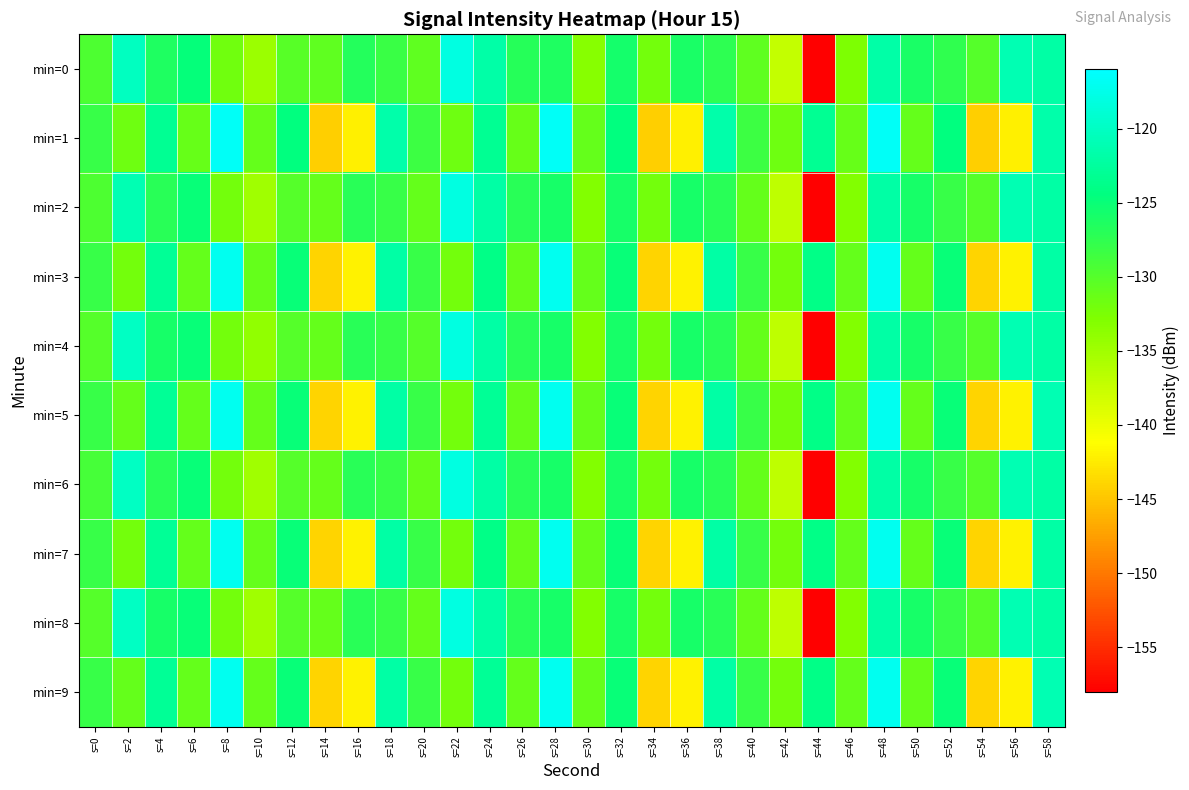

Reading left to right, what are all the values shown in this chart?

min=0: s=0=-129.5	s=2=-120.1	s=4=-126.5	s=6=-124.7	s=8=-131.8	s=10=-134.6	s=12=-130.1	s=14=-130.7	s=16=-126.7	s=18=-128.2	s=20=-130.7	s=22=-118.1	s=24=-121.8	s=26=-127.0	s=28=-126.4	s=30=-133.3	s=32=-125.7	s=34=-132.0	s=36=-126.0	s=38=-127.4	s=40=-130.7	s=42=-137.2	s=44=-158.0	s=46=-132.6	s=48=-121.9	s=50=-126.0	s=52=-127.6	s=54=-130.1	s=56=-121.0	s=58=-122.0
min=1: s=0=-128.0	s=2=-131.6	s=4=-123.1	s=6=-131.1	s=8=-116.6	s=10=-131.0	s=12=-124.5	s=14=-144.3	s=16=-142.2	s=18=-121.7	s=20=-128.4	s=22=-131.6	s=24=-123.1	s=26=-131.1	s=28=-116.6	s=30=-131.0	s=32=-124.5	s=34=-144.3	s=36=-142.2	s=38=-121.7	s=40=-128.4	s=42=-131.6	s=44=-123.1	s=46=-131.1	s=48=-116.6	s=50=-131.0	s=52=-124.5	s=54=-144.3	s=56=-142.2	s=58=-121.7
min=2: s=0=-129.5	s=2=-121.0	s=4=-127.0	s=6=-125.0	s=8=-132.0	s=10=-135.0	s=12=-130.0	s=14=-131.0	s=16=-127.0	s=18=-128.0	s=20=-131.0	s=22=-118.0	s=24=-122.0	s=26=-127.0	s=28=-126.0	s=30=-133.0	s=32=-126.0	s=34=-132.0	s=36=-126.0	s=38=-127.0	s=40=-131.0	s=42=-137.0	s=44=-158.0	s=46=-133.0	s=48=-122.0	s=50=-126.0	s=52=-128.0	s=54=-130.0	s=56=-121.0	s=58=-122.0
min=3: s=0=-128.0	s=2=-132.0	s=4=-123.0	s=6=-131.0	s=8=-117.0	s=10=-131.0	s=12=-125.0	s=14=-144.0	s=16=-142.0	s=18=-122.0	s=20=-128.0	s=22=-132.0	s=24=-124.0	s=26=-131.0	s=28=-117.0	s=30=-131.0	s=32=-125.0	s=34=-144.0	s=36=-142.0	s=38=-122.0	s=40=-128.0	s=42=-132.0	s=44=-124.0	s=46=-131.0	s=48=-117.0	s=50=-131.0	s=52=-125.0	s=54=-144.0	s=56=-142.0	s=58=-122.0
min=4: s=0=-130.0	s=2=-120.0	s=4=-126.0	s=6=-125.0	s=8=-132.0	s=10=-134.0	s=12=-130.0	s=14=-131.0	s=16=-127.0	s=18=-128.0	s=20=-130.0	s=22=-118.0	s=24=-122.0	s=26=-127.0	s=28=-126.0	s=30=-133.0	s=32=-126.0	s=34=-132.0	s=36=-126.0	s=38=-127.0	s=40=-131.0	s=42=-137.0	s=44=-158.0	s=46=-133.0	s=48=-122.0	s=50=-126.0	s=52=-128.0	s=54=-130.0	s=56=-121.0	s=58=-122.0
min=5: s=0=-128.0	s=2=-131.0	s=4=-123.0	s=6=-131.0	s=8=-117.0	s=10=-131.0	s=12=-125.0	s=14=-144.0	s=16=-142.0	s=18=-122.0	s=20=-128.0	s=22=-132.0	s=24=-123.0	s=26=-131.0	s=28=-117.0	s=30=-131.0	s=32=-125.0	s=34=-144.0	s=36=-142.0	s=38=-122.0	s=40=-128.0	s=42=-132.0	s=44=-124.0	s=46=-131.0	s=48=-117.0	s=50=-131.0	s=52=-125.0	s=54=-144.0	s=56=-142.0	s=58=-121.0
min=6: s=0=-129.0	s=2=-120.0	s=4=-127.0	s=6=-125.0	s=8=-132.0	s=10=-135.0	s=12=-130.0	s=14=-131.0	s=16=-127.0	s=18=-128.0	s=20=-131.0	s=22=-118.0	s=24=-122.0	s=26=-127.0	s=28=-126.0	s=30=-133.0	s=32=-126.0	s=34=-132.0	s=36=-126.0	s=38=-127.0	s=40=-131.0	s=42=-137.0	s=44=-158.0	s=46=-133.0	s=48=-122.0	s=50=-126.0	s=52=-128.0	s=54=-130.0	s=56=-121.0	s=58=-122.0
min=7: s=0=-128.0	s=2=-132.0	s=4=-123.0	s=6=-131.0	s=8=-117.0	s=10=-131.0	s=12=-125.0	s=14=-144.0	s=16=-142.0	s=18=-122.0	s=20=-128.0	s=22=-132.0	s=24=-124.0	s=26=-131.0	s=28=-117.0	s=30=-131.0	s=32=-125.0	s=34=-144.0	s=36=-142.0	s=38=-122.0	s=40=-128.0	s=42=-132.0	s=44=-124.0	s=46=-131.0	s=48=-117.0	s=50=-131.0	s=52=-125.0	s=54=-144.0	s=56=-142.0	s=58=-122.0
min=8: s=0=-130.0	s=2=-120.0	s=4=-126.0	s=6=-125.0	s=8=-132.0	s=10=-135.0	s=12=-130.0	s=14=-131.0	s=16=-127.0	s=18=-128.0	s=20=-131.0	s=22=-118.0	s=24=-122.0	s=26=-127.0	s=28=-126.0	s=30=-133.0	s=32=-126.0	s=34=-132.0	s=36=-126.0	s=38=-127.0	s=40=-131.0	s=42=-137.0	s=44=-158.0	s=46=-133.0	s=48=-122.0	s=50=-126.0	s=52=-128.0	s=54=-130.0	s=56=-121.0	s=58=-122.0
min=9: s=0=-128.0	s=2=-131.0	s=4=-123.0	s=6=-131.0	s=8=-117.0	s=10=-131.0	s=12=-125.0	s=14=-144.0	s=16=-142.0	s=18=-122.0	s=20=-128.0	s=22=-132.0	s=24=-123.0	s=26=-131.0	s=28=-117.0	s=30=-131.0	s=32=-125.0	s=34=-144.0	s=36=-142.0	s=38=-122.0	s=40=-128.0	s=42=-132.0	s=44=-124.0	s=46=-131.0	s=48=-117.0	s=50=-131.0	s=52=-125.0	s=54=-144.0	s=56=-142.0	s=58=-121.0